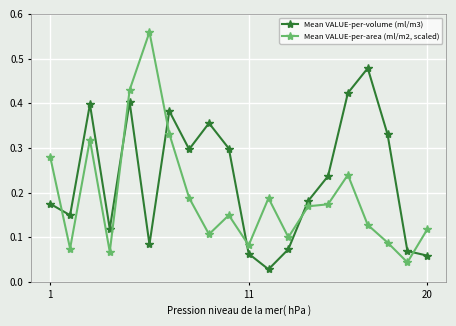

How many interior local peaks does the Mean VALUE-per-volume (ml/m3) series have?

5